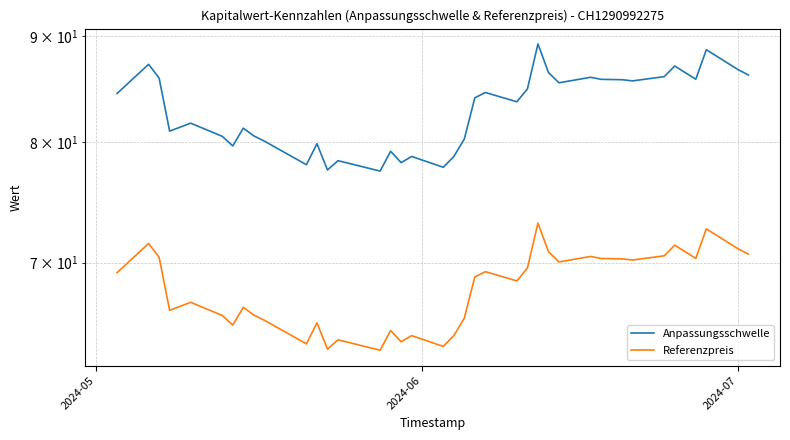

List the series in order of their overall mean, highest first.

Anpassungsschwelle, Referenzpreis